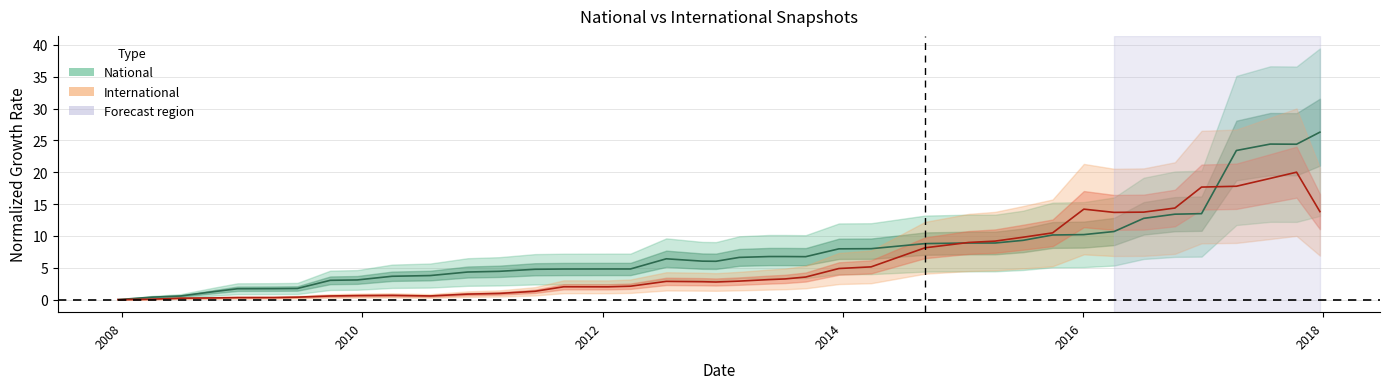

What is the maximum value shown in the chart?

26.3